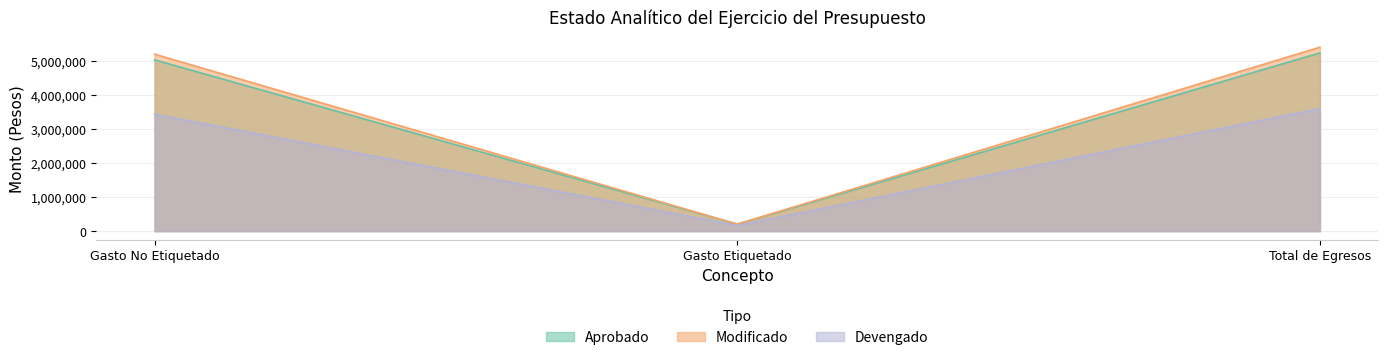

Reading right to left, transcribe all the data shown in this chart.

Aprobado: 5231224.0	205000.0	5026224.0
Modificado: 5398909.0	205000.0	5193909.0
Devengado: 3595655.9	163800.0	3431855.9